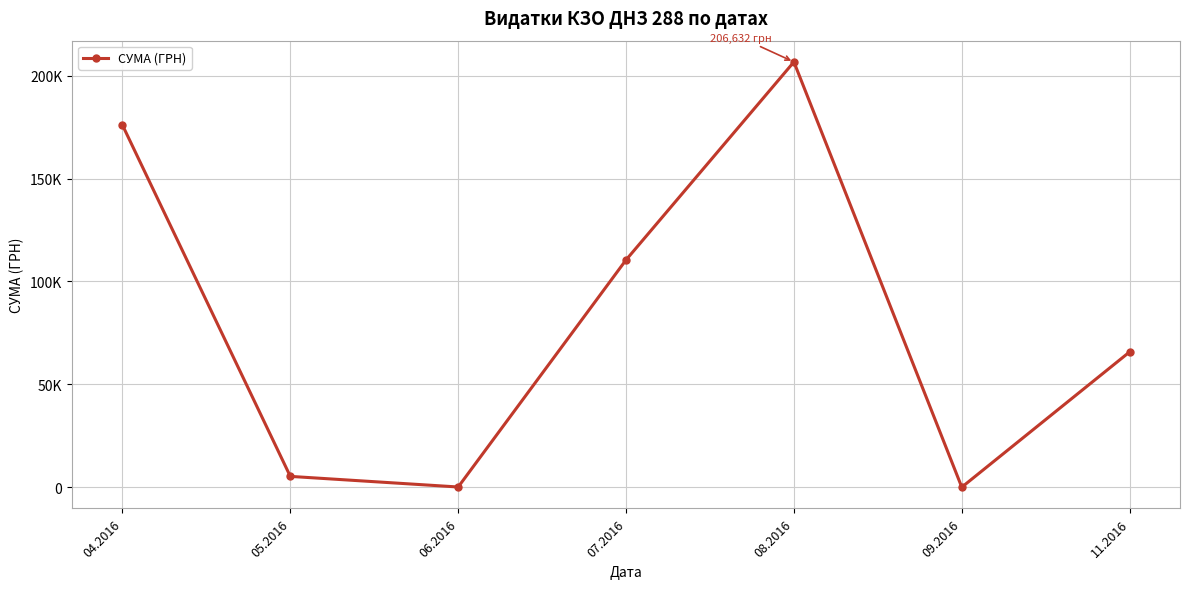

Does the chart display data point markers on the line(s)?

Yes